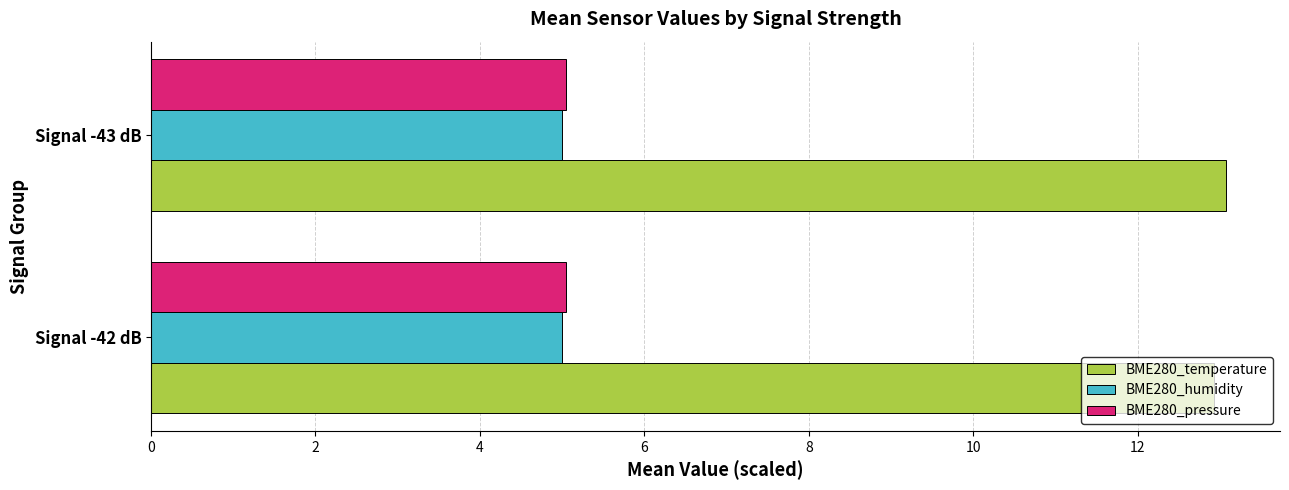

The value of BME280_temperature at Signal -43 dB is 22.1. True or false?

False